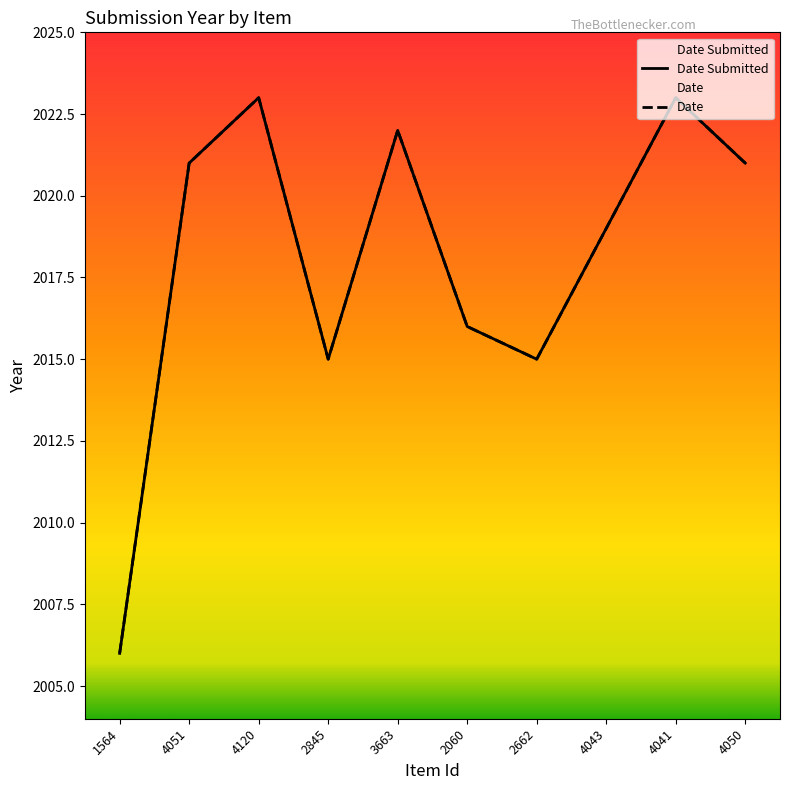

Reading left to right, list all the values displayed in this chart.

Date Submitted: 2006	2021	2023	2015	2022	2016	2015	2019	2023	2021
Date: 2006	2021	2023	2015	2022	2016	2015	2019	2023	2021